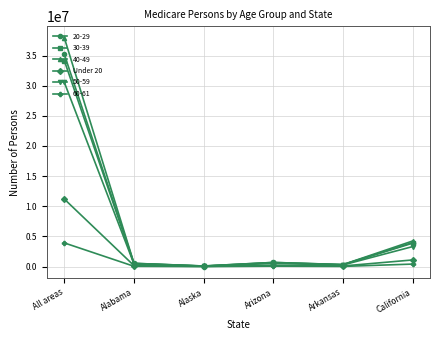

Which series has the widest spread of values?

40-49